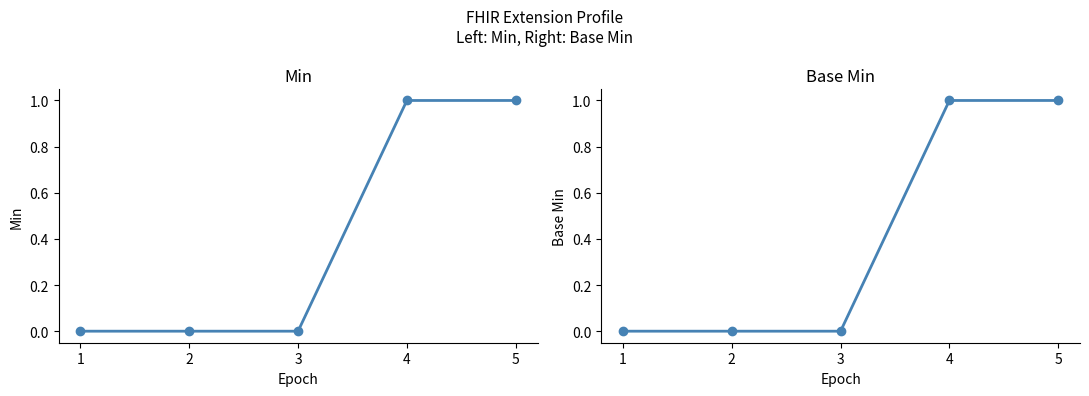

Between 4 and 3, which is larger?

4